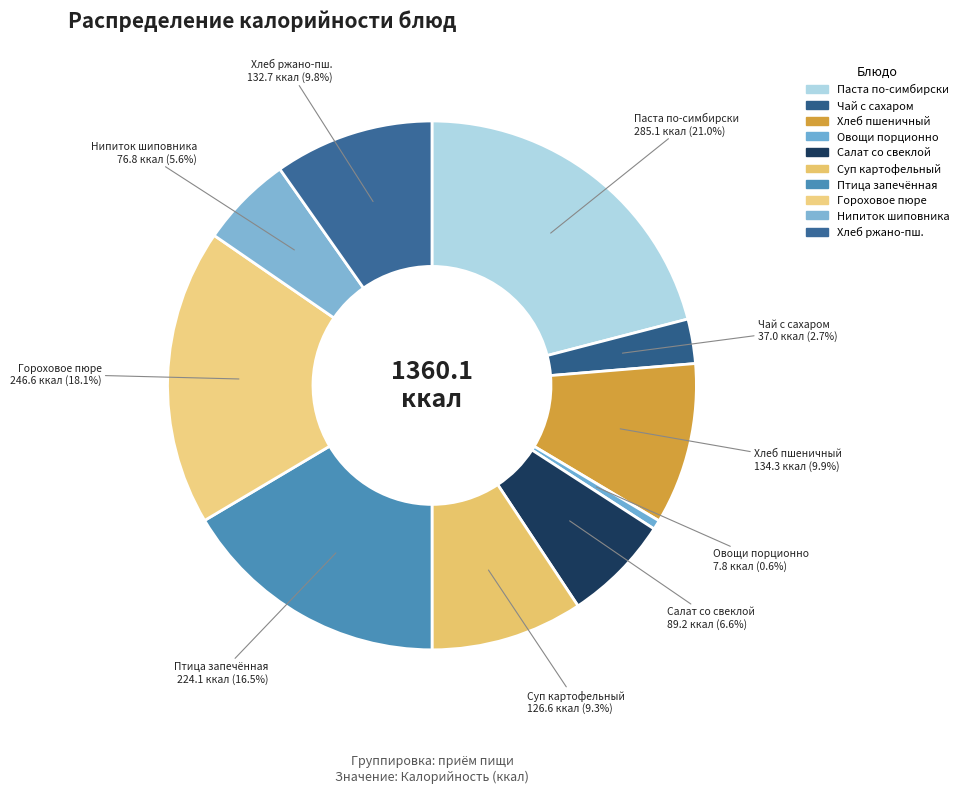

Count the number of slices in the pie.

10